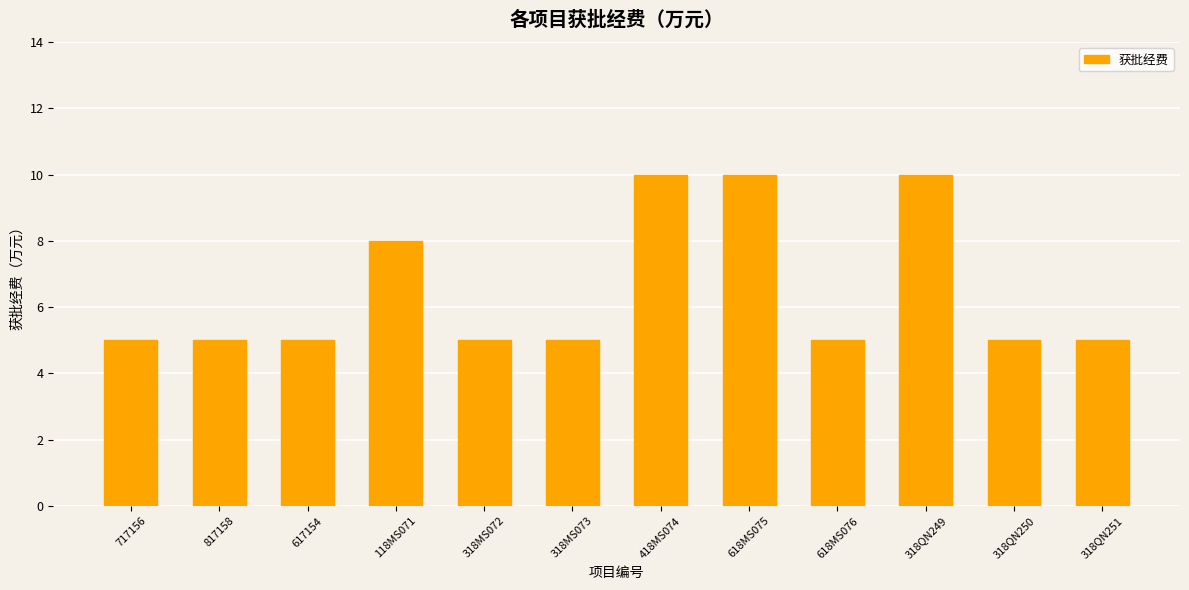

Where is the data nearest to the value 7?

118MS071